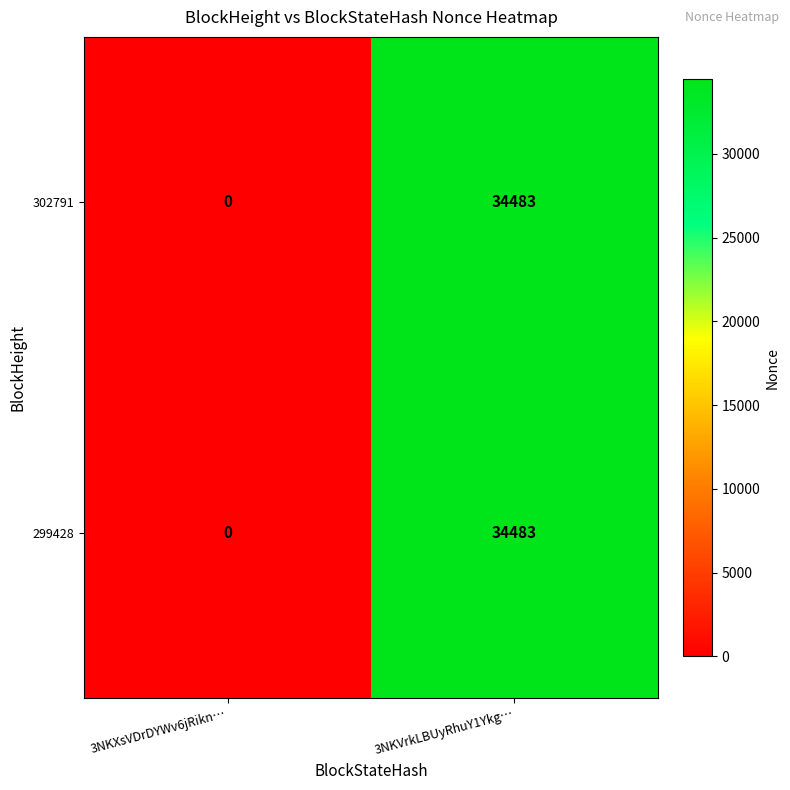

Where is 302791 nearest to the value 17241?

3NKXsVDrDYWv6jRikn…